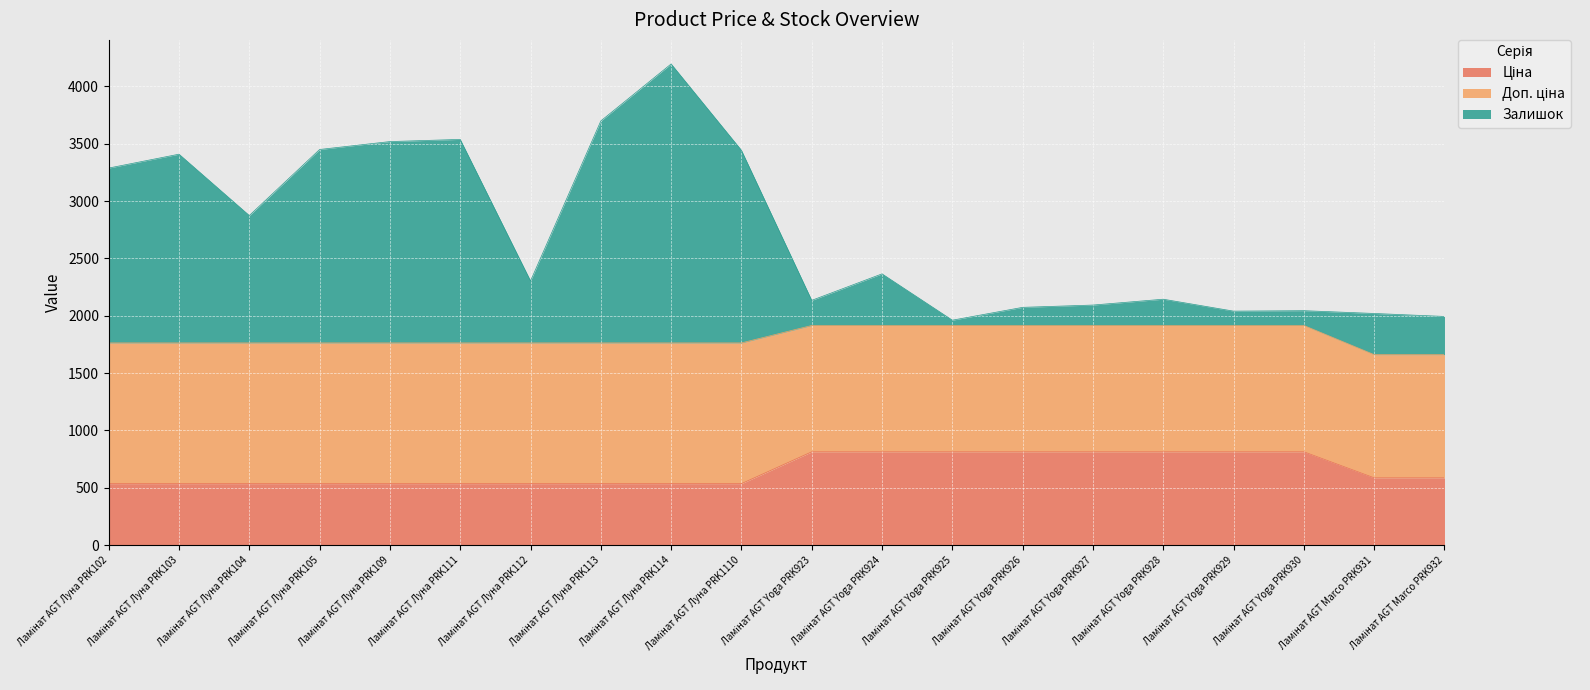

Is it true that Ціна equals 958.2 at Ламінат AGT Луна PRK105?

False